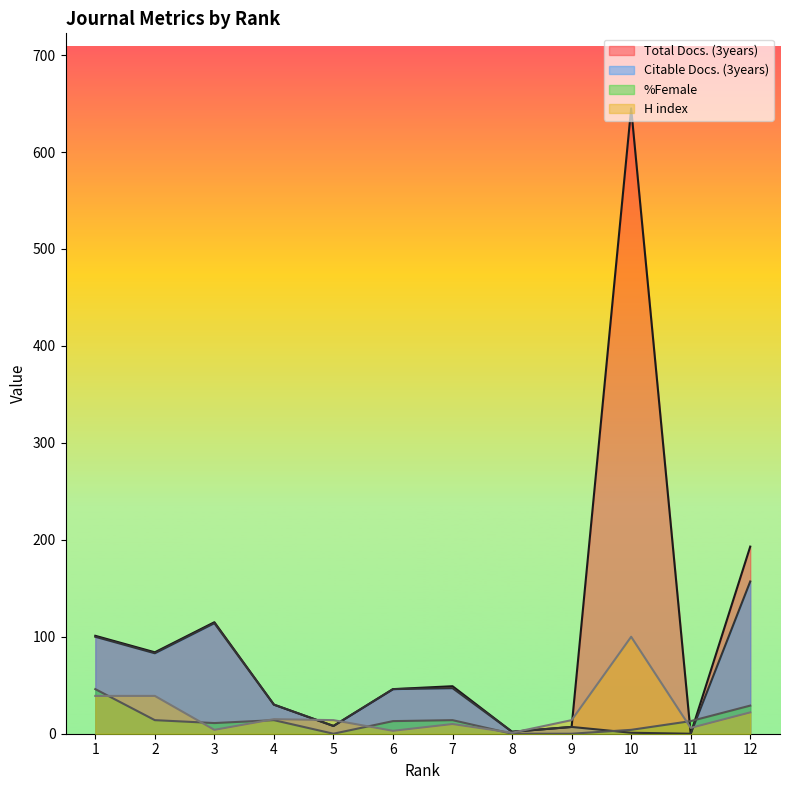

In H index, how many points are lower than both neighbors (excluding endpoints)?

4